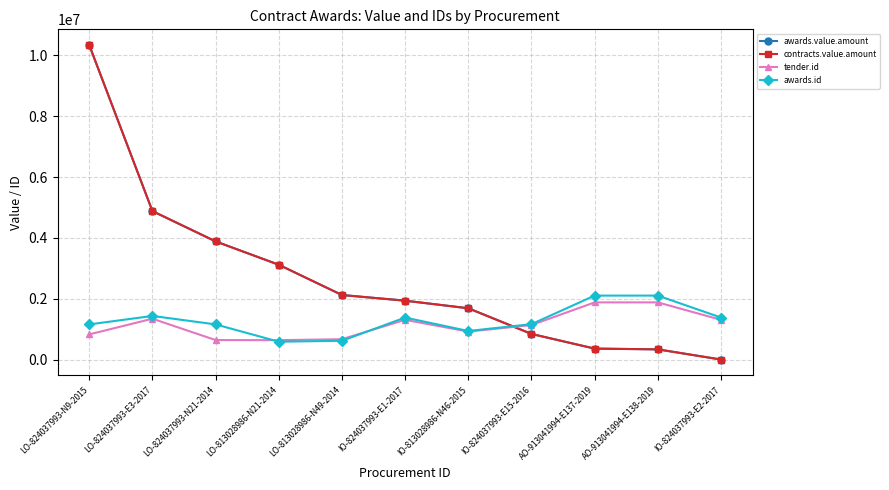

Is this an area chart (filled region under the line)?

No